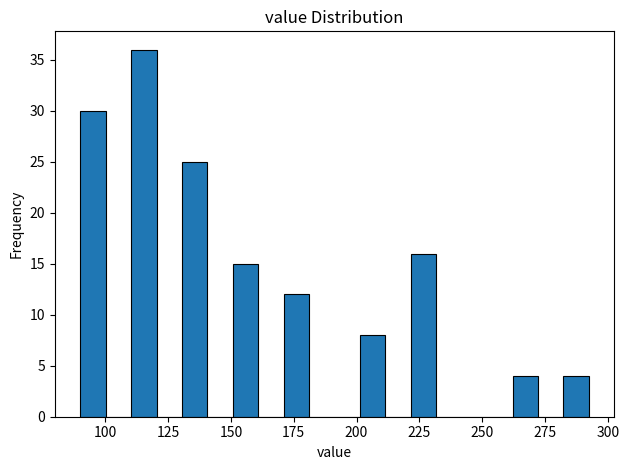

Read against the x-axis, roughly where is the centre of the tallest bar?

115